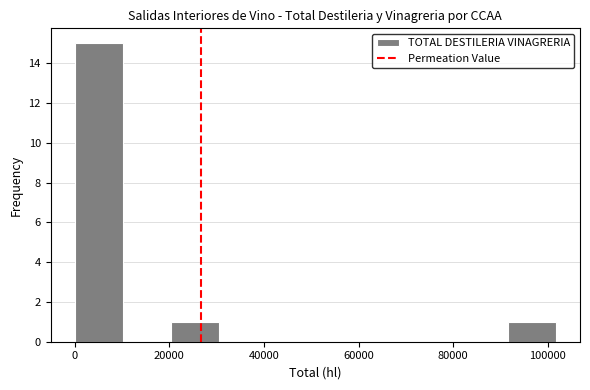

How tall is the bar that spans 92000 to 102000 on the x-axis? Neither the bar edges nor the heights are printed on the chart, so give them approximately, as read against the axes.

1